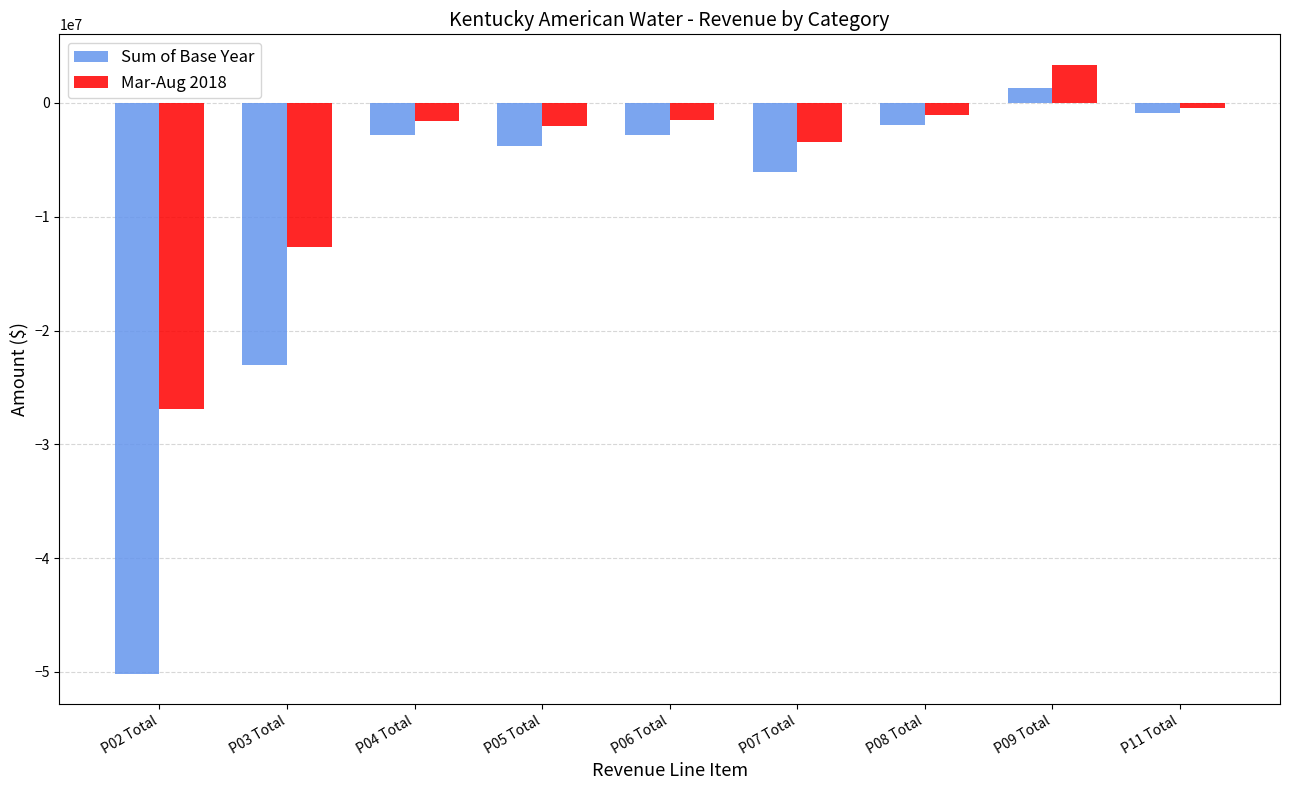

List the series in order of their overall mean, lowest first.

Sum of Base Year, Mar-Aug 2018